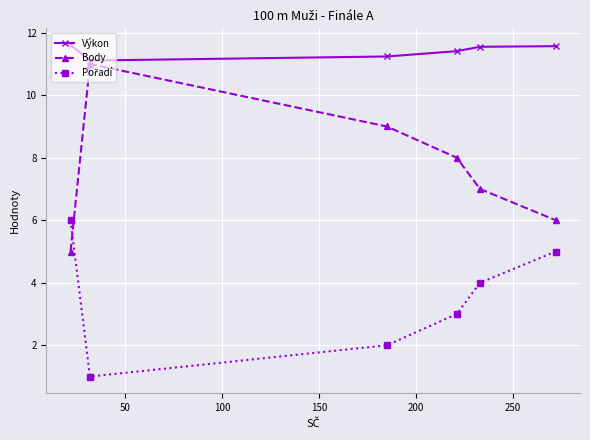

How many lines are shown in the chart?

3